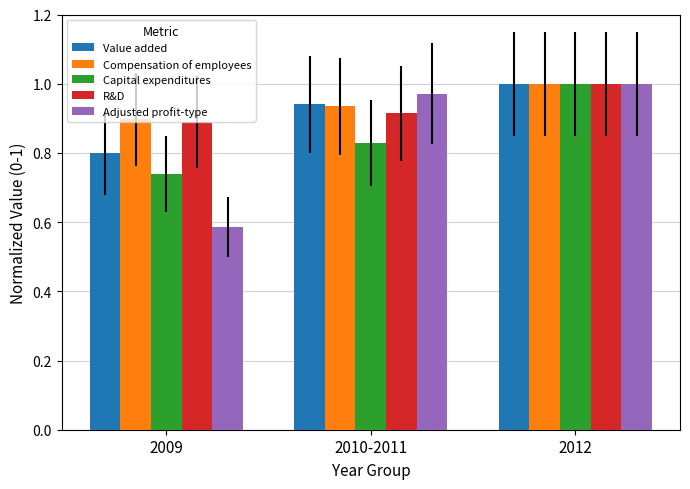

At which category is the sum across all series the highest?

2012